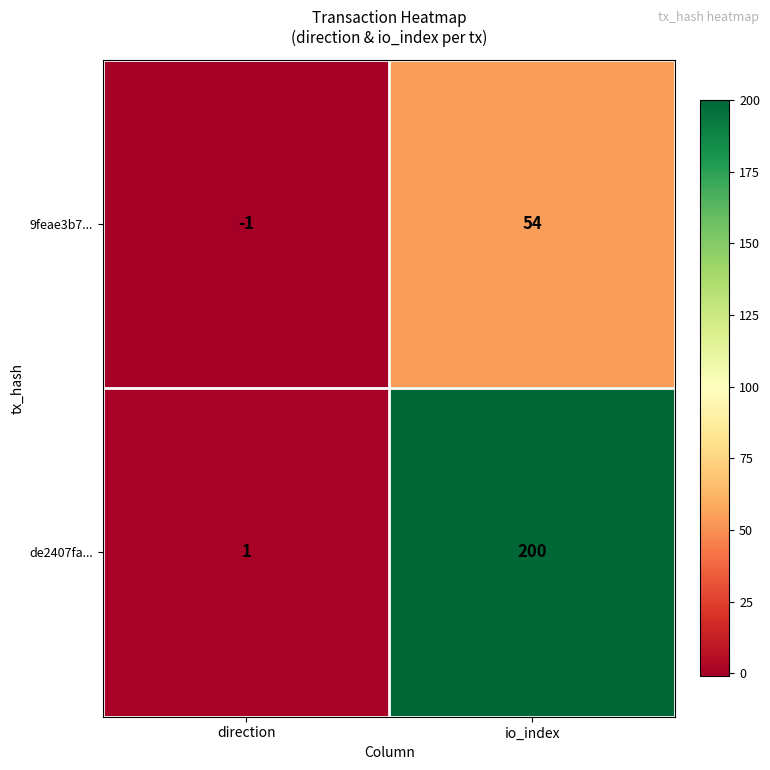

Reading right to left, transcribe all the data shown in this chart.

9feae3b7...: io_index=54	direction=-1
de2407fa...: io_index=200	direction=1